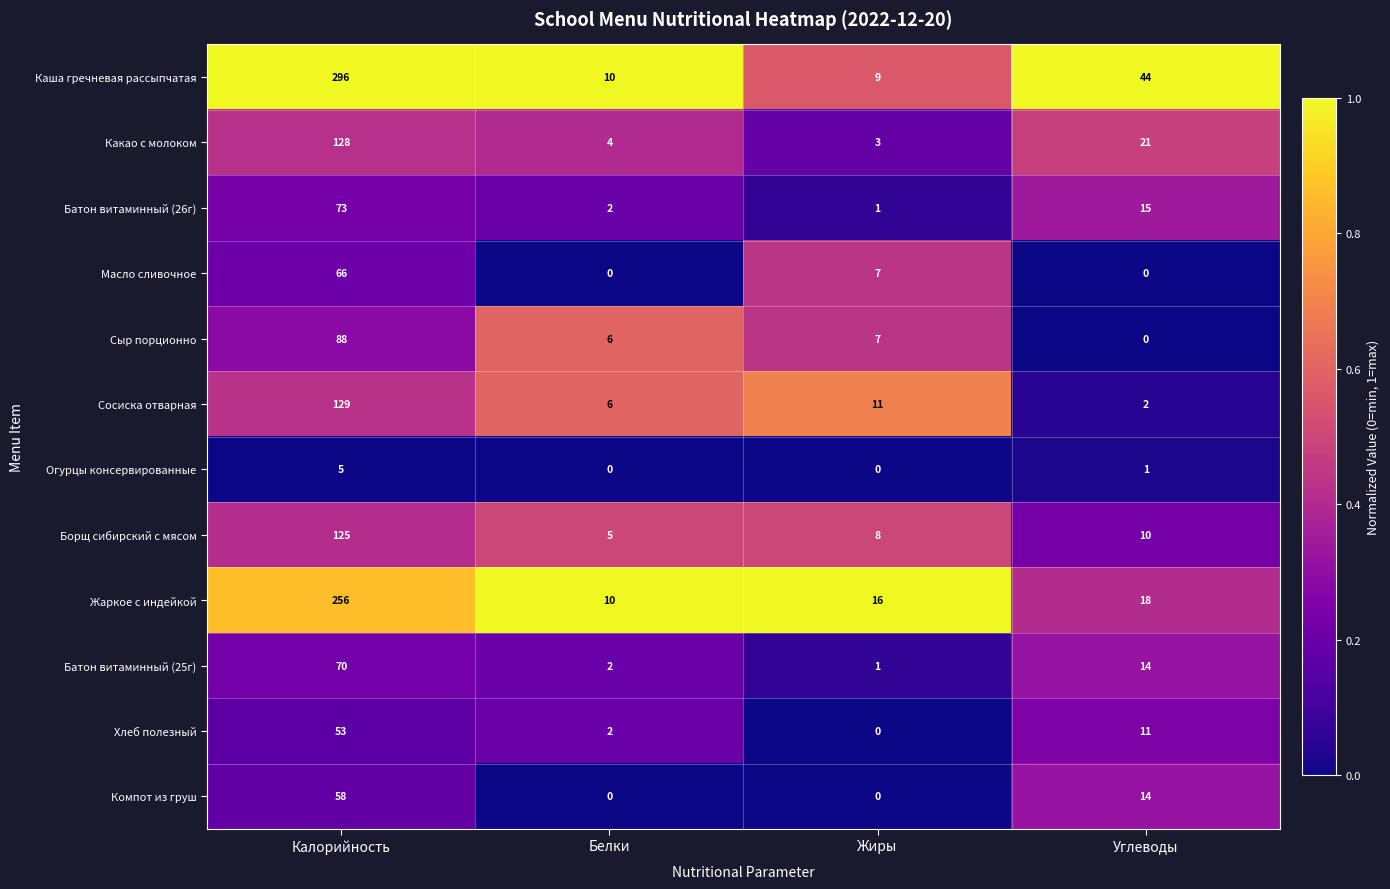

List the series in order of their peak value, lowest first.

Огурцы консервированные, Хлеб полезный, Компот из груш, Масло сливочное, Батон витаминный (25г), Батон витаминный (26г), Сыр порционно, Борщ сибирский с мясом, Какао с молоком, Сосиска отварная, Жаркое с индейкой, Каша гречневая рассыпчатая